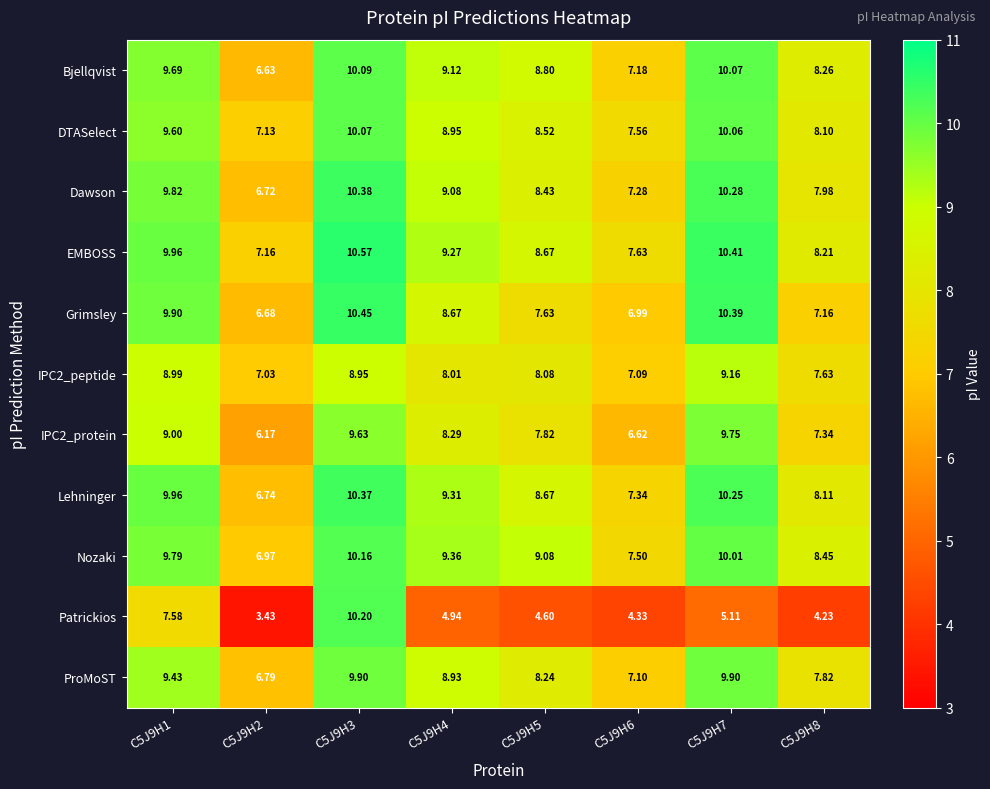

Which series changed the most between C5J9H4 and C5J9H5?

Grimsley